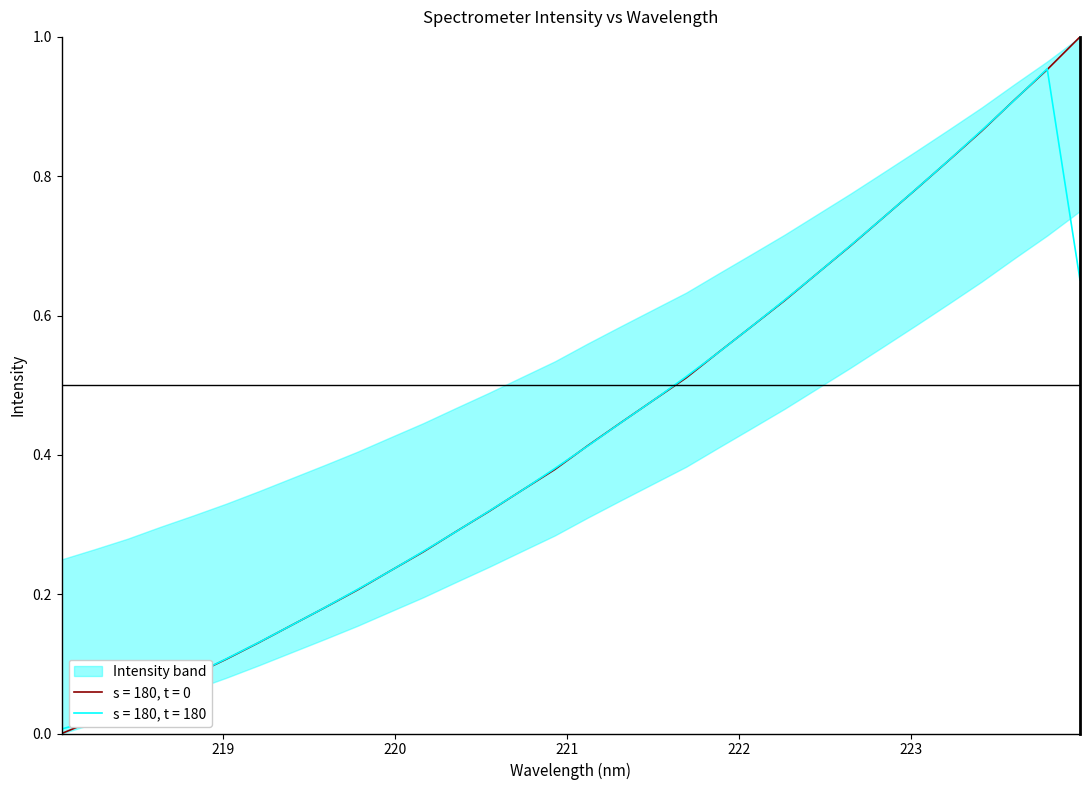

What is the label of the 23rd point from the right?

219.7801